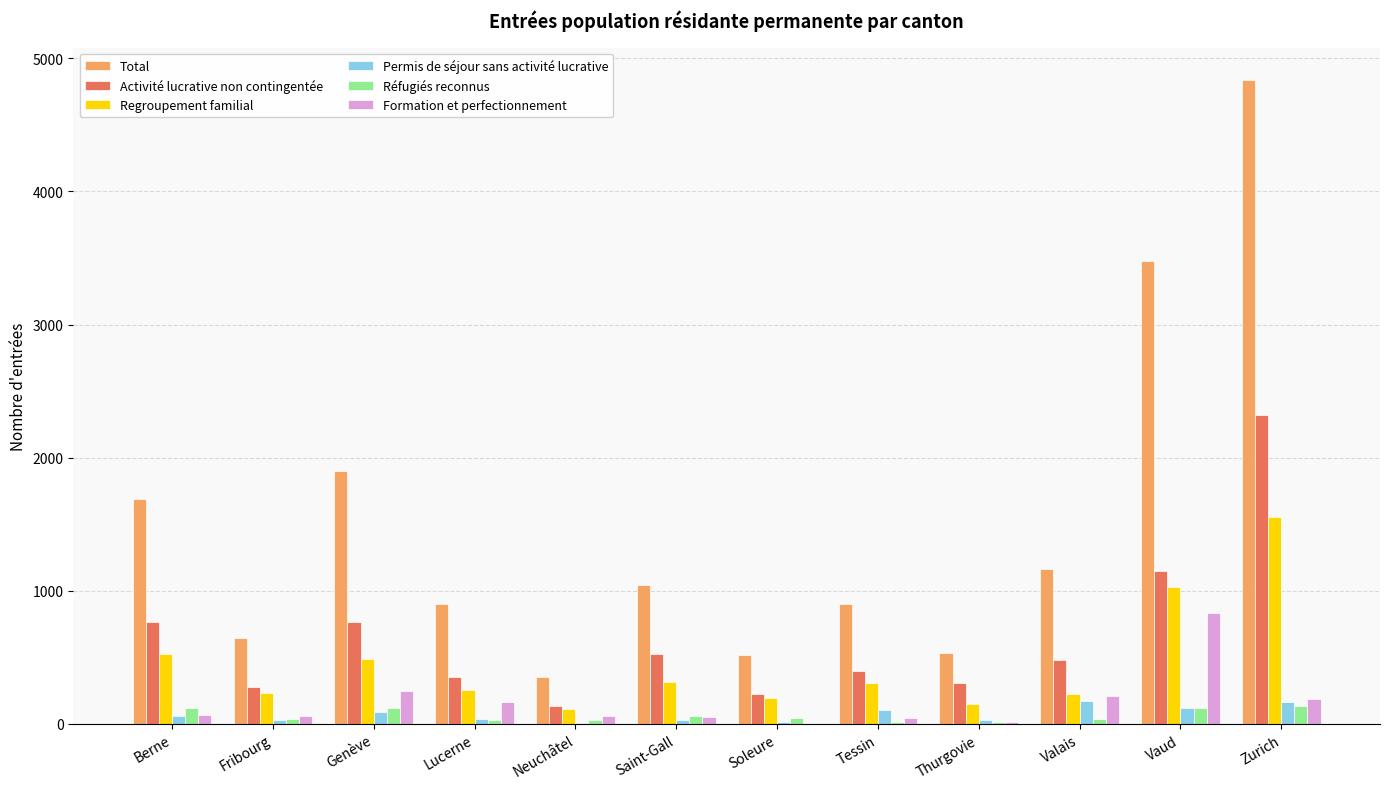

What is the highest value of the Regroupement familial series?

1557